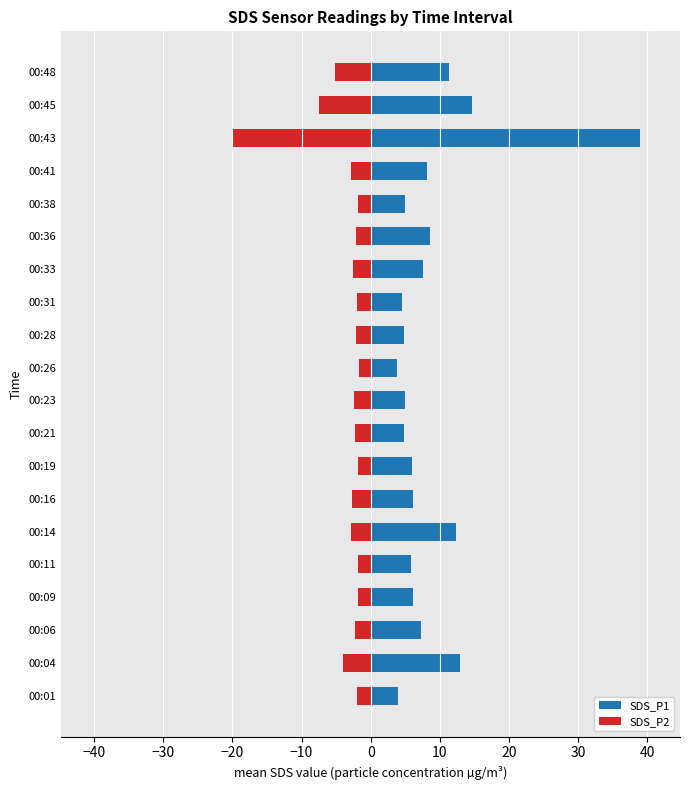

Between 00:16 and 00:31, which series saw the biggest shift?

SDS_P1